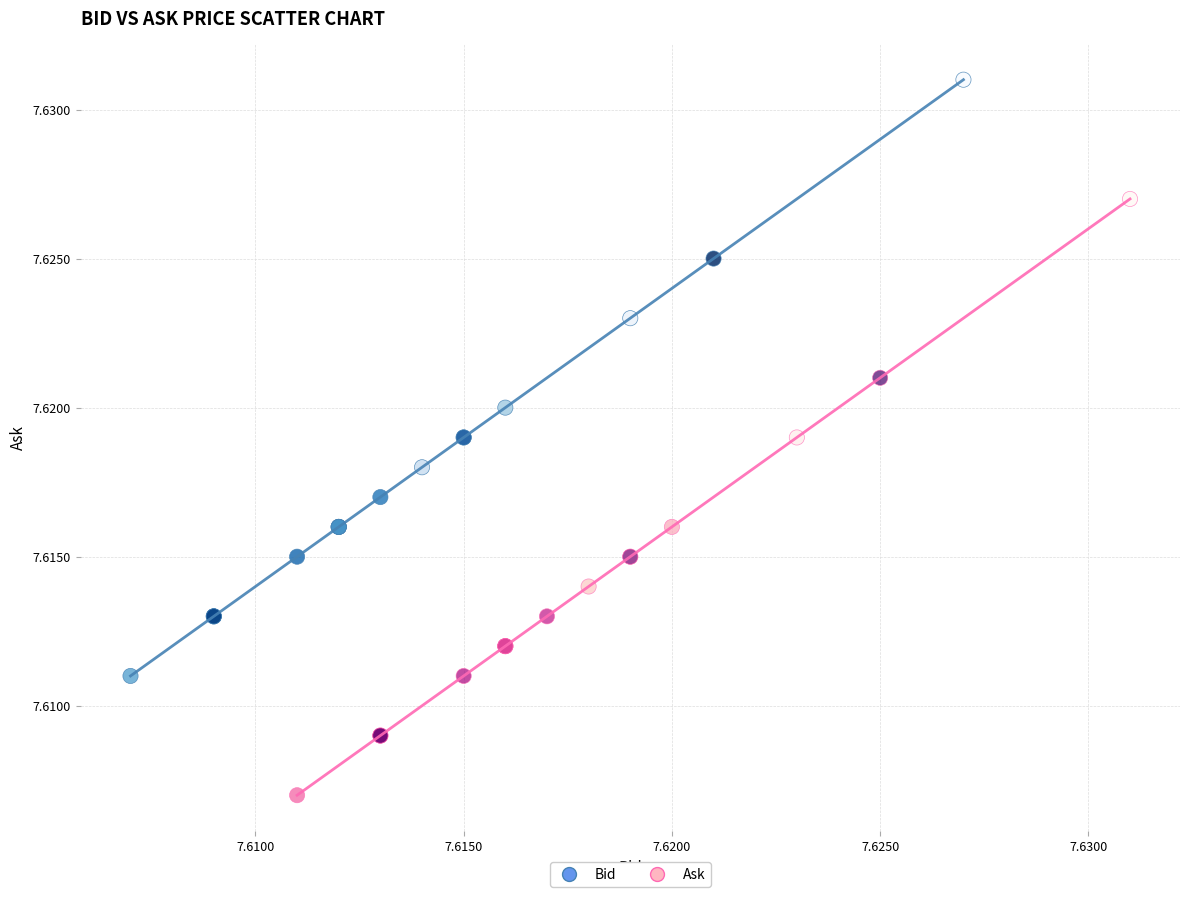

Which series reaches the maximum Y coordinate?

Bid